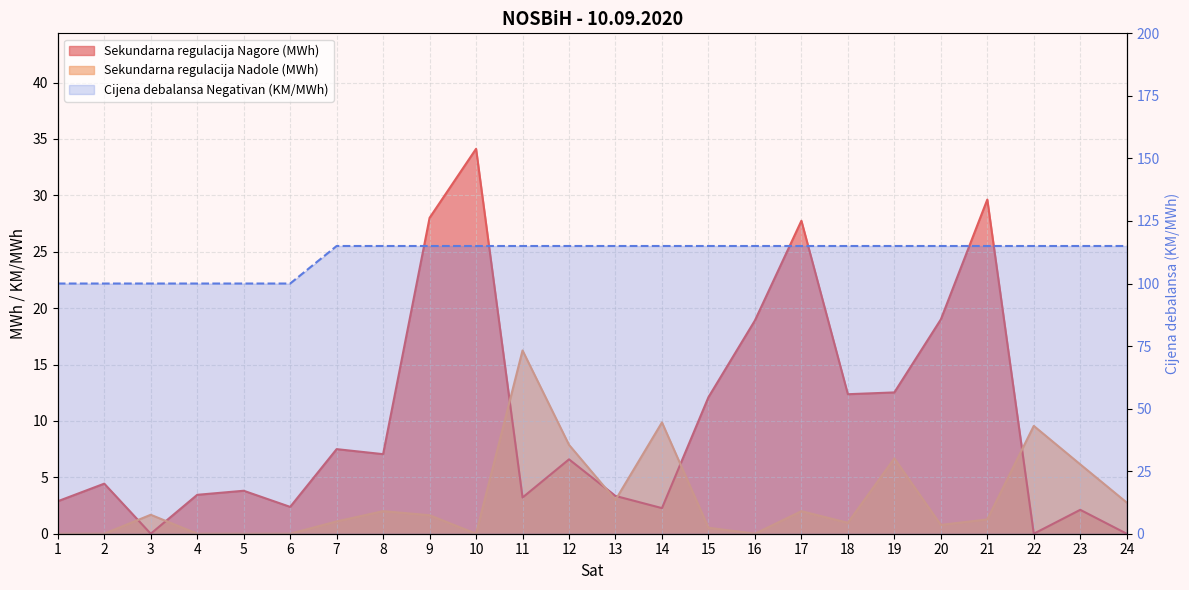

Where is the first local minimum for Sekundarna regulacija Nagore (MWh)?

3